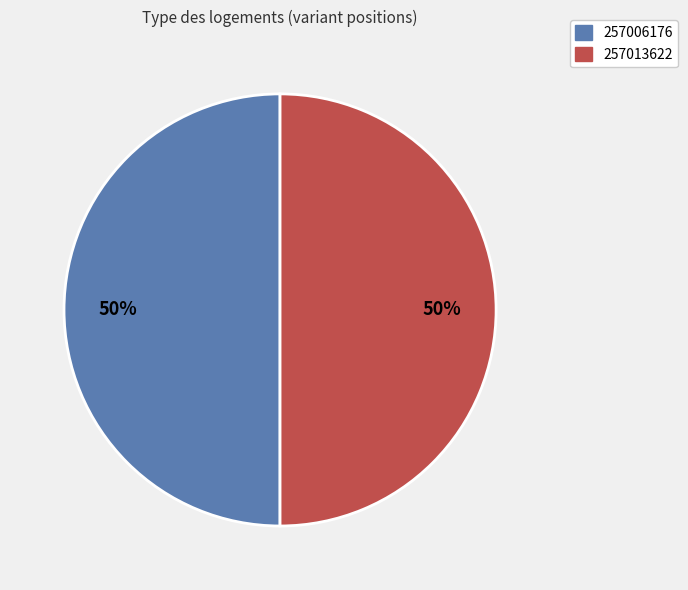

What percentage is the 257006176 slice, to the nearest percent?

50%